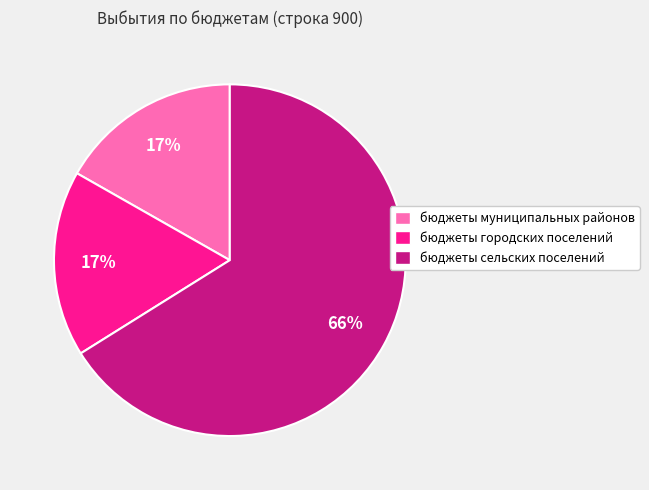

The бюджеты сельских поселений slice represents 66% of the pie. True or false?

True